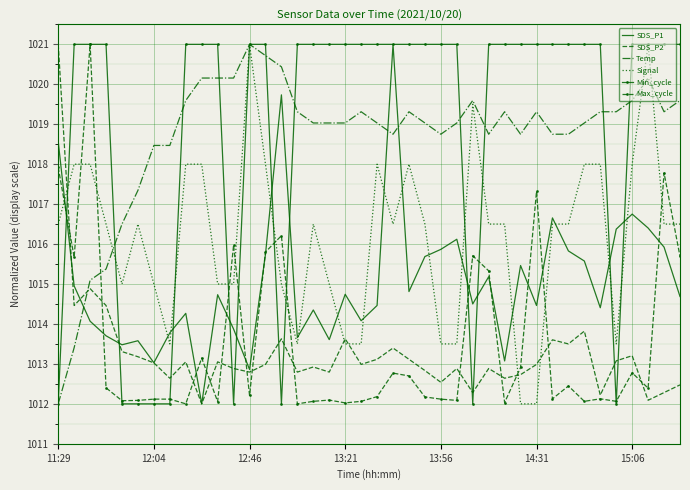

What is the greatest value displayed?

1021.0